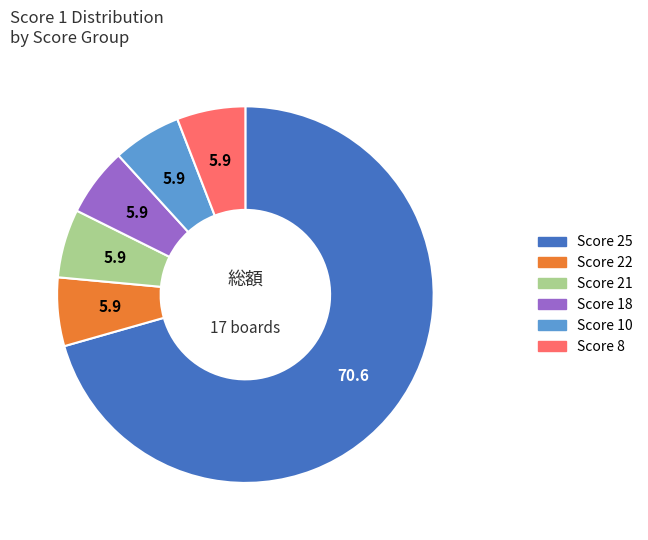

Does any single category account for the majority?

Yes